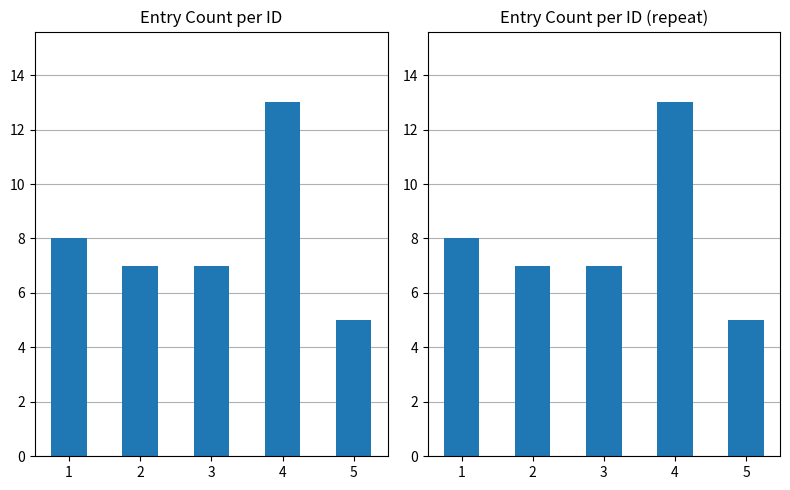

What is the value of the 4th bar from the left?

13